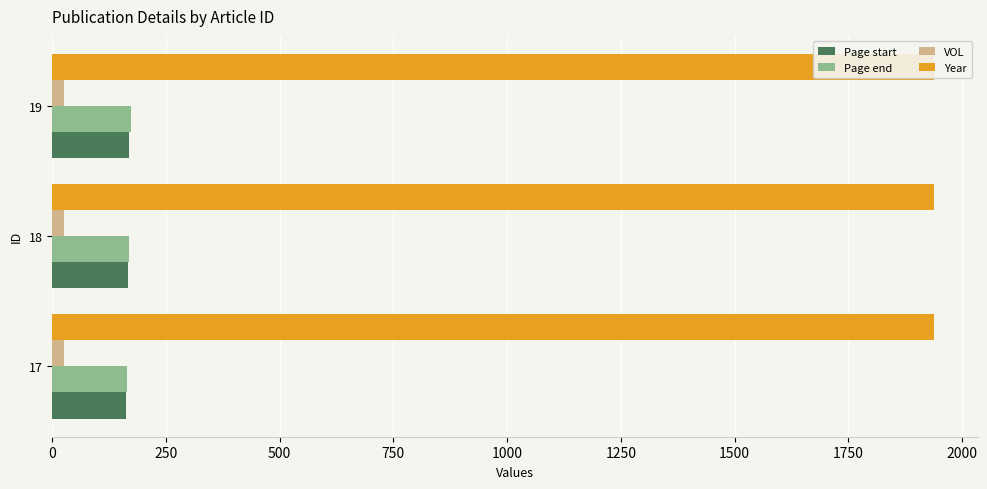

Is the value of VOL at 250 greater than the value of Page start at 0?

No